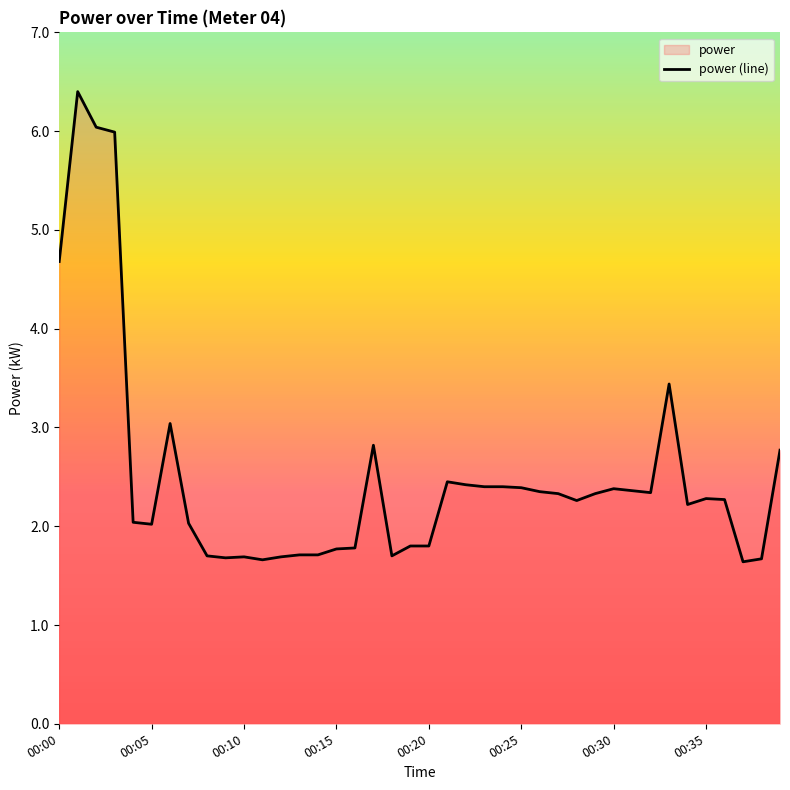

What is the difference between the maximum and minimum values?

4.8